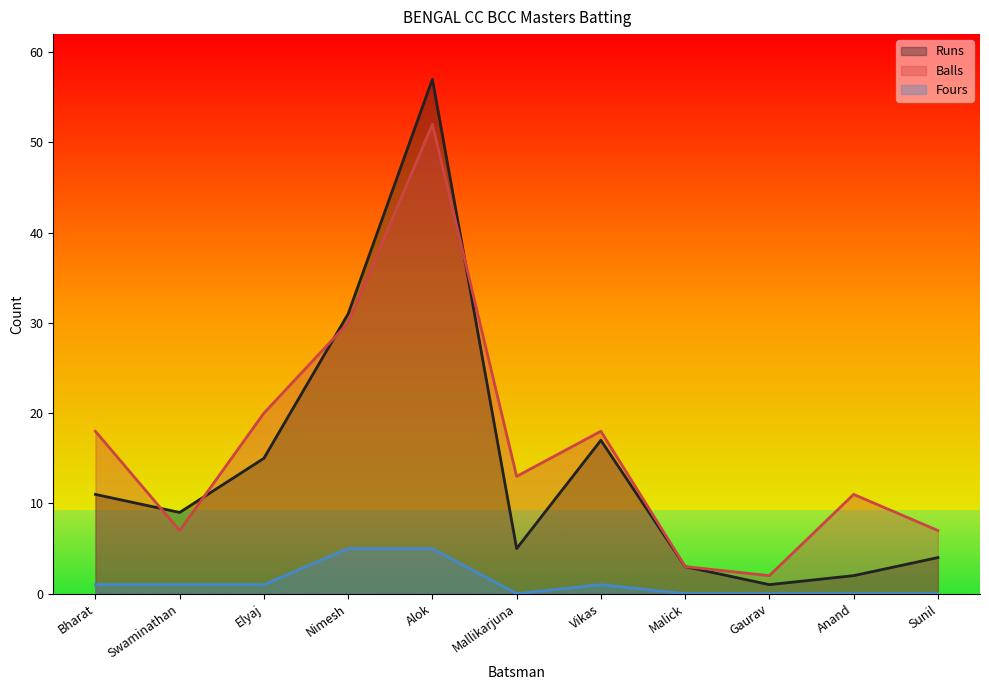

What is the value of the Runs point at the 8th from the left?

3